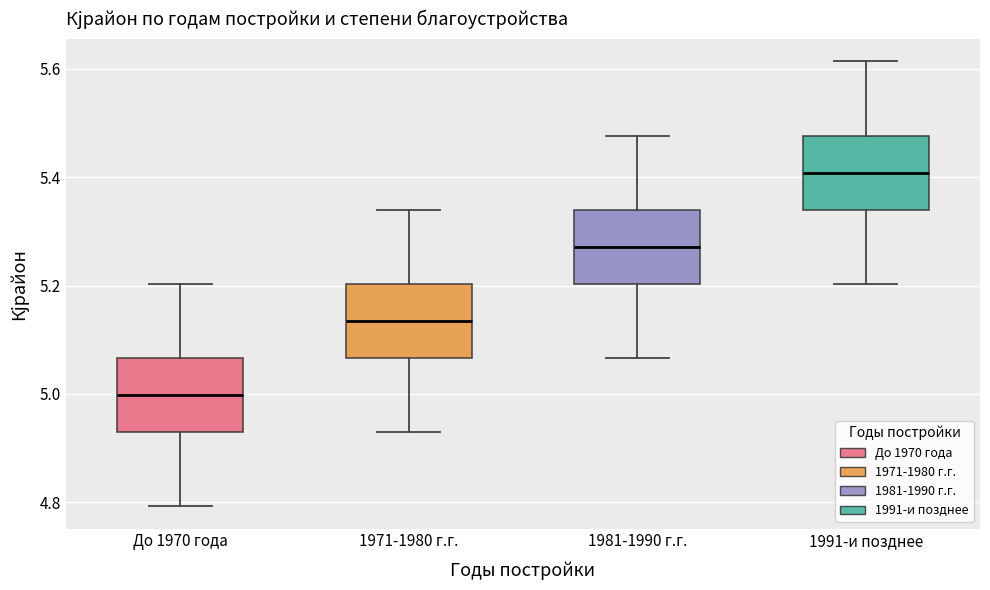

Reading left to right, transcribe this box plot: for each box, give where its median line is, the range the box spans, and where its two whiskers end, as read against the y-axis. The values are not printed on the chart, so give them approximately, as read against the axis.

До 1970 года: median 5.00, box 4.92 to 5.06, whiskers 4.80 to 5.20
1971-1980 г.г.: median 5.14, box 5.06 to 5.20, whiskers 4.92 to 5.34
1981-1990 г.г.: median 5.28, box 5.20 to 5.34, whiskers 5.06 to 5.48
1991-и позднее: median 5.40, box 5.34 to 5.48, whiskers 5.20 to 5.62